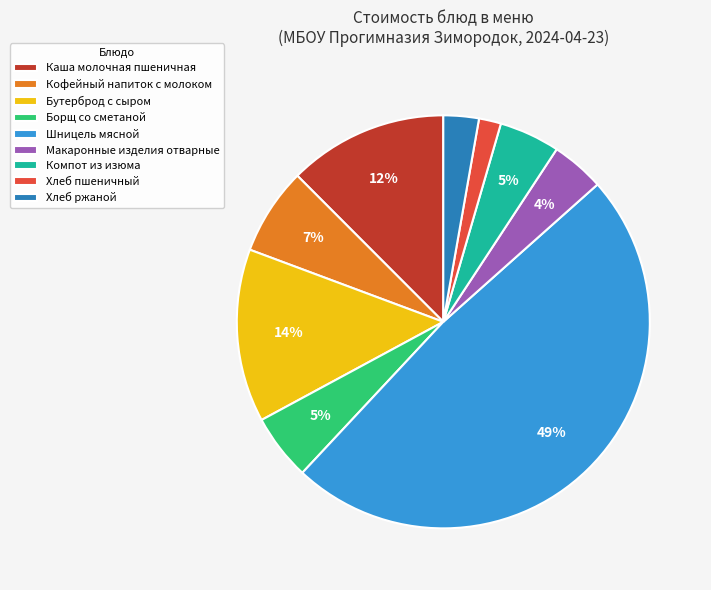

Which has a higher value, Шницель мясной or Компот из изюма?

Шницель мясной